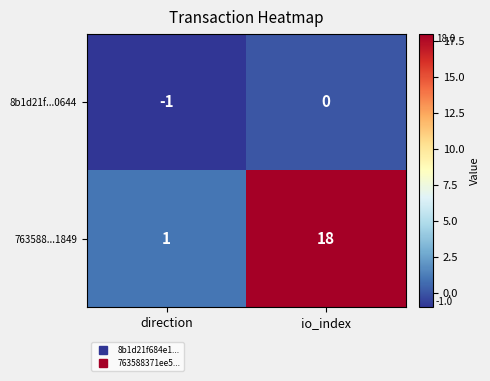

Where is 763588...1849 nearest to the value 9?

direction